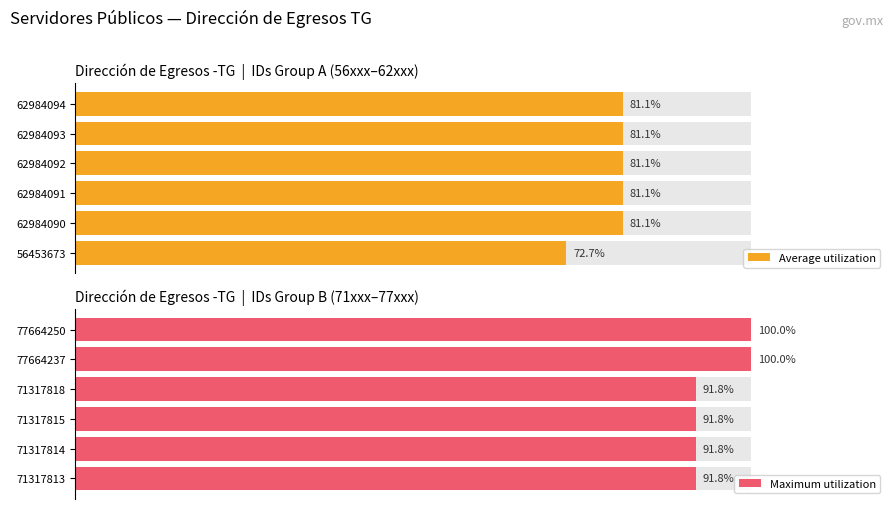

What is the value of the Maximum utilization bar at the 2nd from the left?

91.8